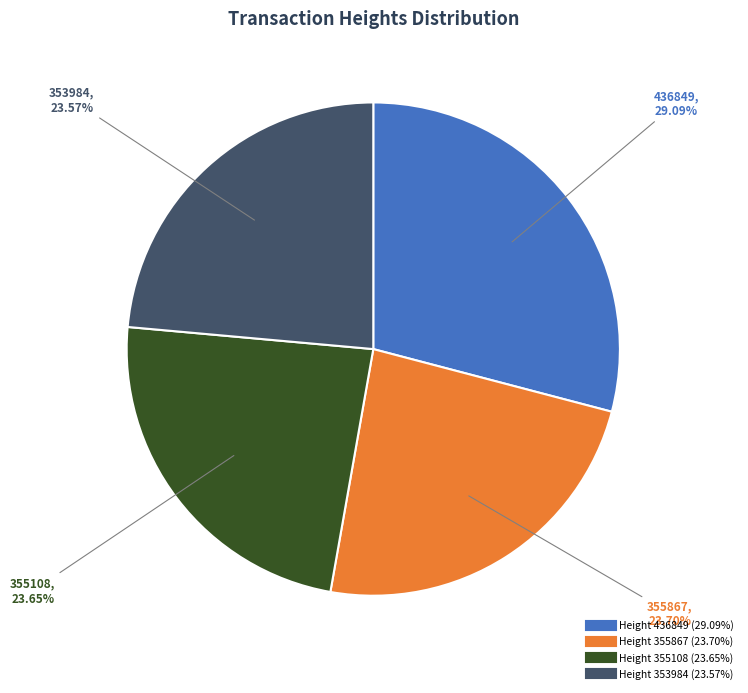

Does any single category account for the majority?

No